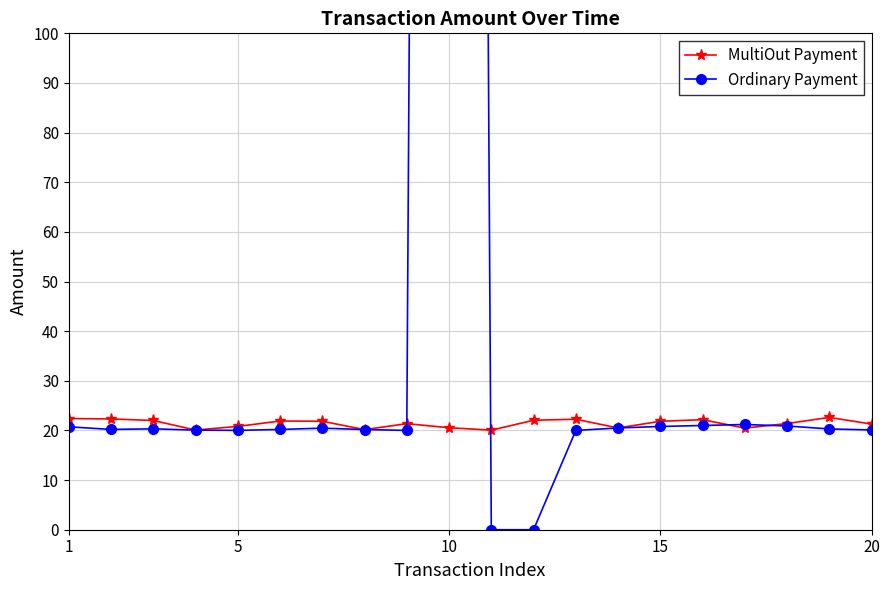

At which label does Ordinary Payment first exceed 20?

1